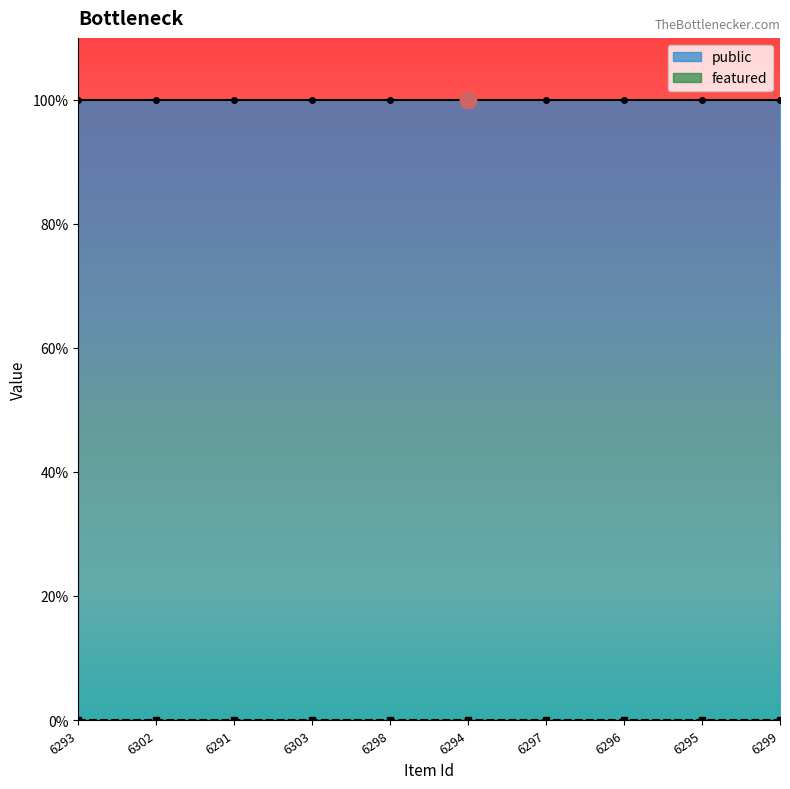

Reading left to right, extract all data points from this chart.

public: 1	1	1	1	1	1	1	1	1	1
featured: 0	0	0	0	0	0	0	0	0	0